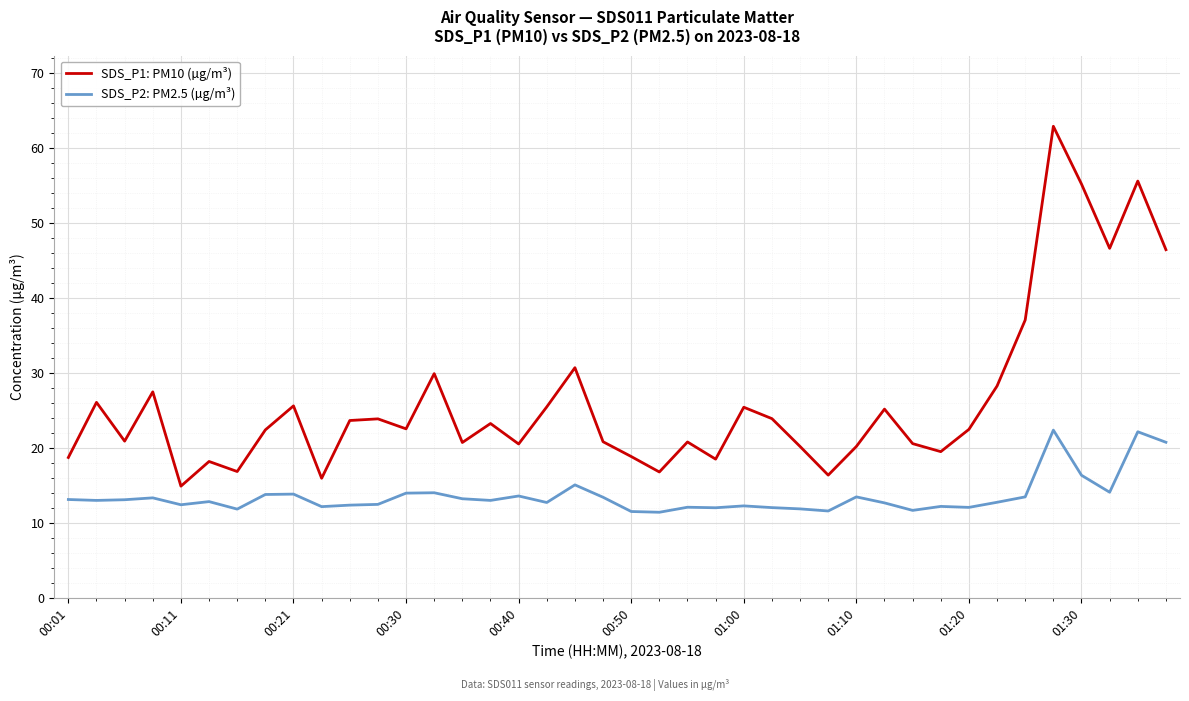

What is the sum of all SDS_P1: PM10 (µg/m³) values?

1048.3